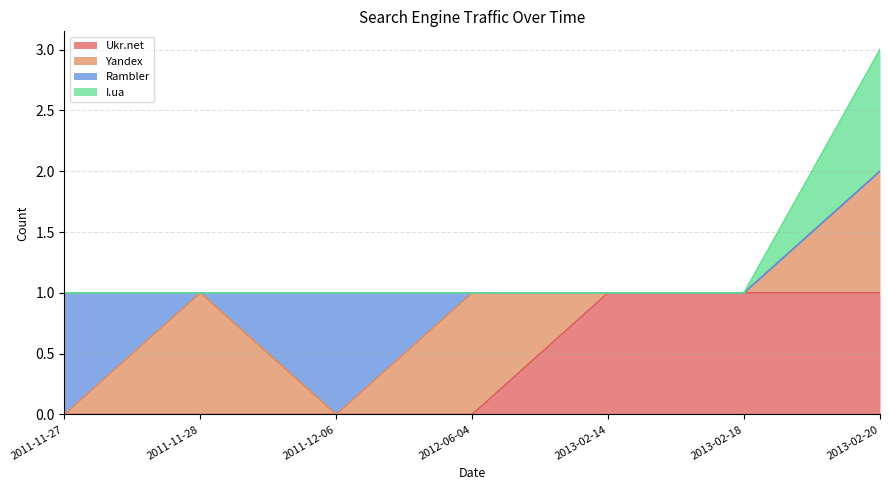

The Ukr.net series shows 0 at 2011-11-28. True or false?

True